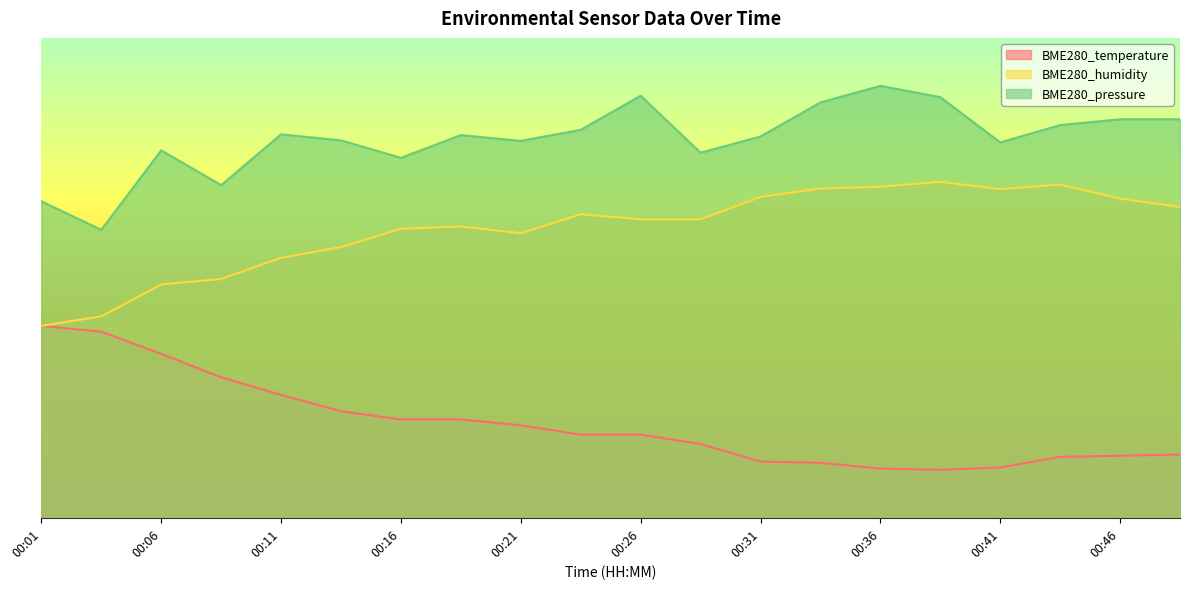

Which series has the largest total across all categories?

BME280_pressure